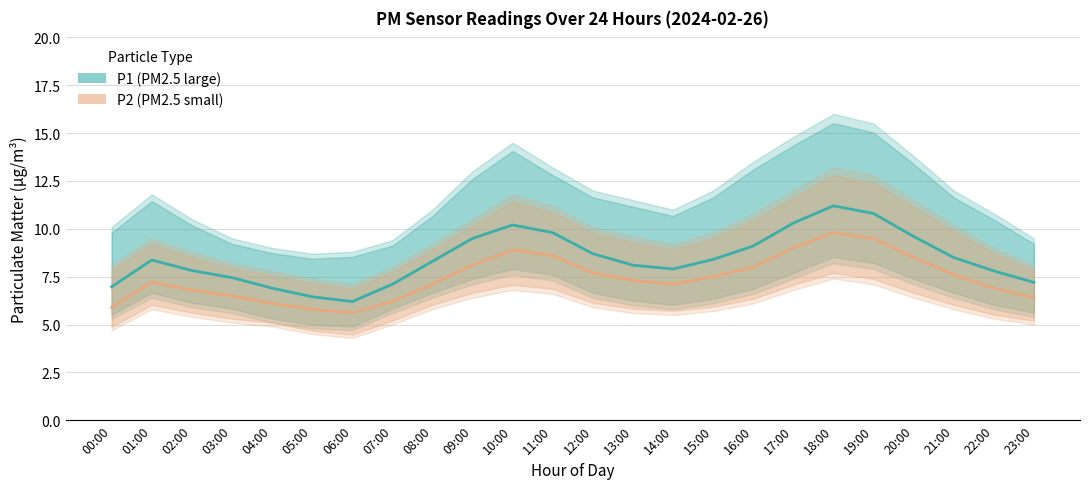

The value of P1 (PM2.5 large) at 03:00 is 7.5. True or false?

True